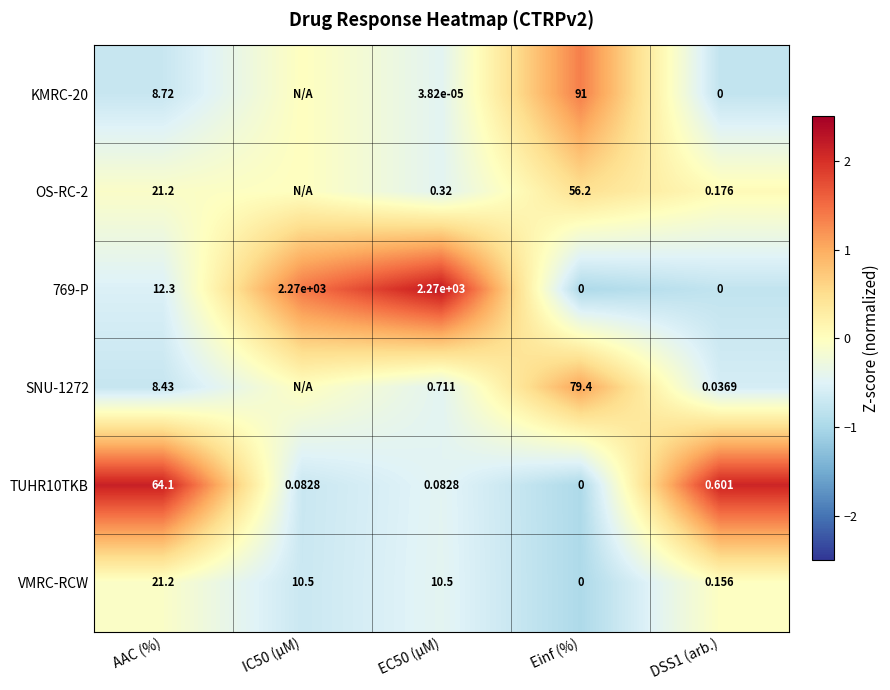

Between EC50 (µM) and IC50 (µM), which is larger?

IC50 (µM)